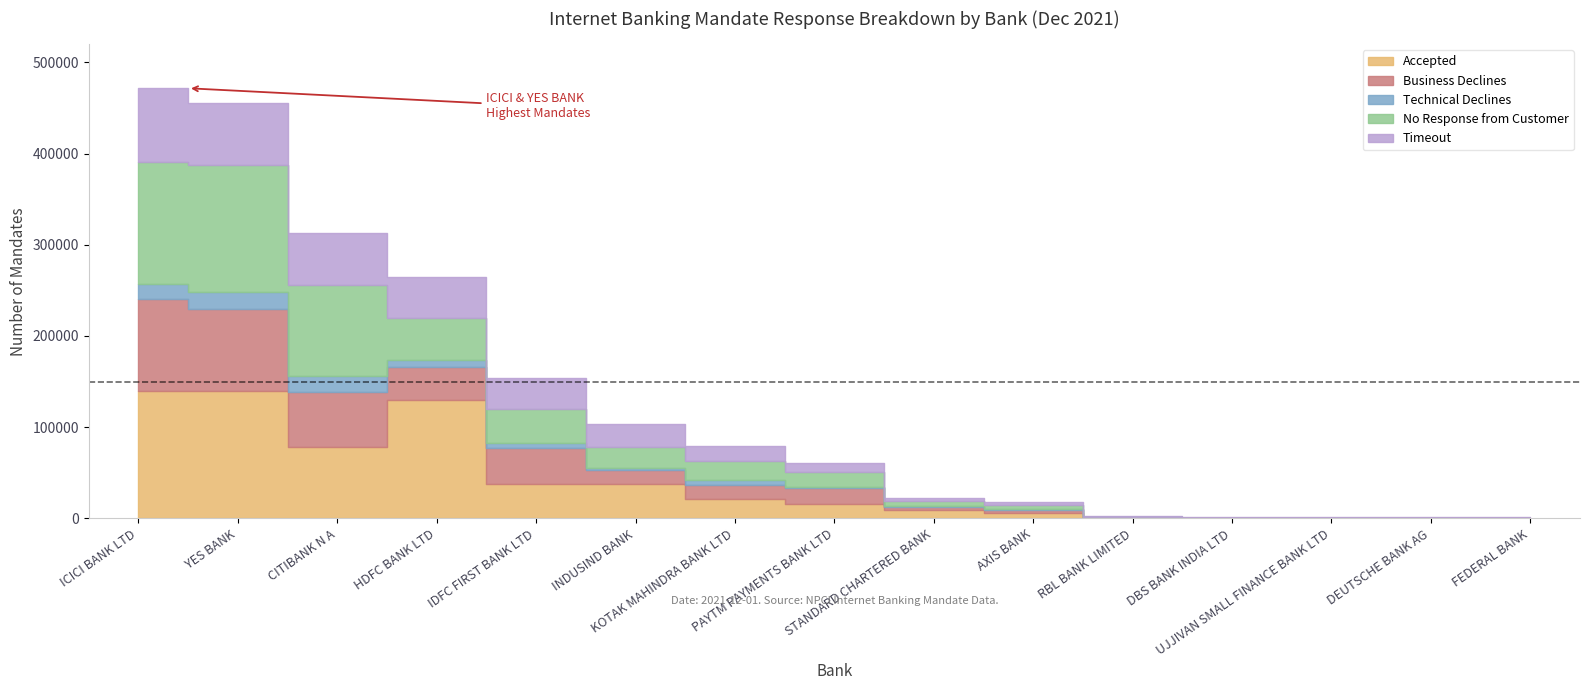

Reading right to left, what are all the values shown in this chart?

Accepted: FEDERAL BANK=346	DEUTSCHE BANK AG=192	UJJIVAN SMALL FINANCE BANK LTD=290	DBS BANK INDIA LTD=188	RBL BANK LIMITED=291	AXIS BANK=5998	STANDARD CHARTERED BANK=8967	PAYTM PAYMENTS BANK LTD=16123	KOTAK MAHINDRA BANK LTD=21091	INDUSIND BANK=37339	IDFC FIRST BANK LTD=37101	HDFC BANK LTD=129441	CITIBANK N A=77744	YES BANK=139580	ICICI BANK LTD=139990
Business Declines: FEDERAL BANK=180	DEUTSCHE BANK AG=180	UJJIVAN SMALL FINANCE BANK LTD=196	DBS BANK INDIA LTD=195	RBL BANK LIMITED=807	AXIS BANK=3283	STANDARD CHARTERED BANK=3617	PAYTM PAYMENTS BANK LTD=16845	KOTAK MAHINDRA BANK LTD=15026	INDUSIND BANK=15182	IDFC FIRST BANK LTD=39463	HDFC BANK LTD=36820	CITIBANK N A=60253	YES BANK=89972	ICICI BANK LTD=100814
Technical Declines: FEDERAL BANK=73	DEUTSCHE BANK AG=68	UJJIVAN SMALL FINANCE BANK LTD=17	DBS BANK INDIA LTD=54	RBL BANK LIMITED=16	AXIS BANK=543	STANDARD CHARTERED BANK=492	PAYTM PAYMENTS BANK LTD=1119	KOTAK MAHINDRA BANK LTD=5894	INDUSIND BANK=2666	IDFC FIRST BANK LTD=6369	HDFC BANK LTD=7835	CITIBANK N A=18332	YES BANK=18688	ICICI BANK LTD=15733
No Response from customer: FEDERAL BANK=230	DEUTSCHE BANK AG=321	UJJIVAN SMALL FINANCE BANK LTD=313	DBS BANK INDIA LTD=311	RBL BANK LIMITED=655	AXIS BANK=4697	STANDARD CHARTERED BANK=5393	PAYTM PAYMENTS BANK LTD=16676	KOTAK MAHINDRA BANK LTD=20857	INDUSIND BANK=22966	IDFC FIRST BANK LTD=36794	HDFC BANK LTD=45605	CITIBANK N A=99861	YES BANK=139072	ICICI BANK LTD=133710
Timeout: FEDERAL BANK=147	DEUTSCHE BANK AG=232	UJJIVAN SMALL FINANCE BANK LTD=291	DBS BANK INDIA LTD=403	RBL BANK LIMITED=309	AXIS BANK=3105	STANDARD CHARTERED BANK=4267	PAYTM PAYMENTS BANK LTD=10228	KOTAK MAHINDRA BANK LTD=15997	INDUSIND BANK=25122	IDFC FIRST BANK LTD=34030	HDFC BANK LTD=44580	CITIBANK N A=57035	YES BANK=67952	ICICI BANK LTD=81361